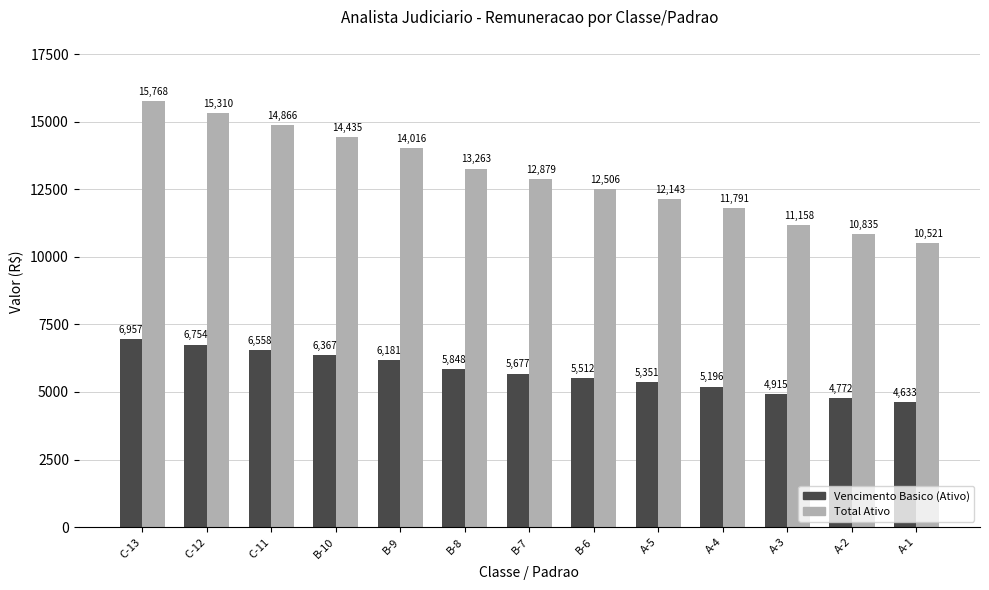

What is the smallest value displayed?

4633.7